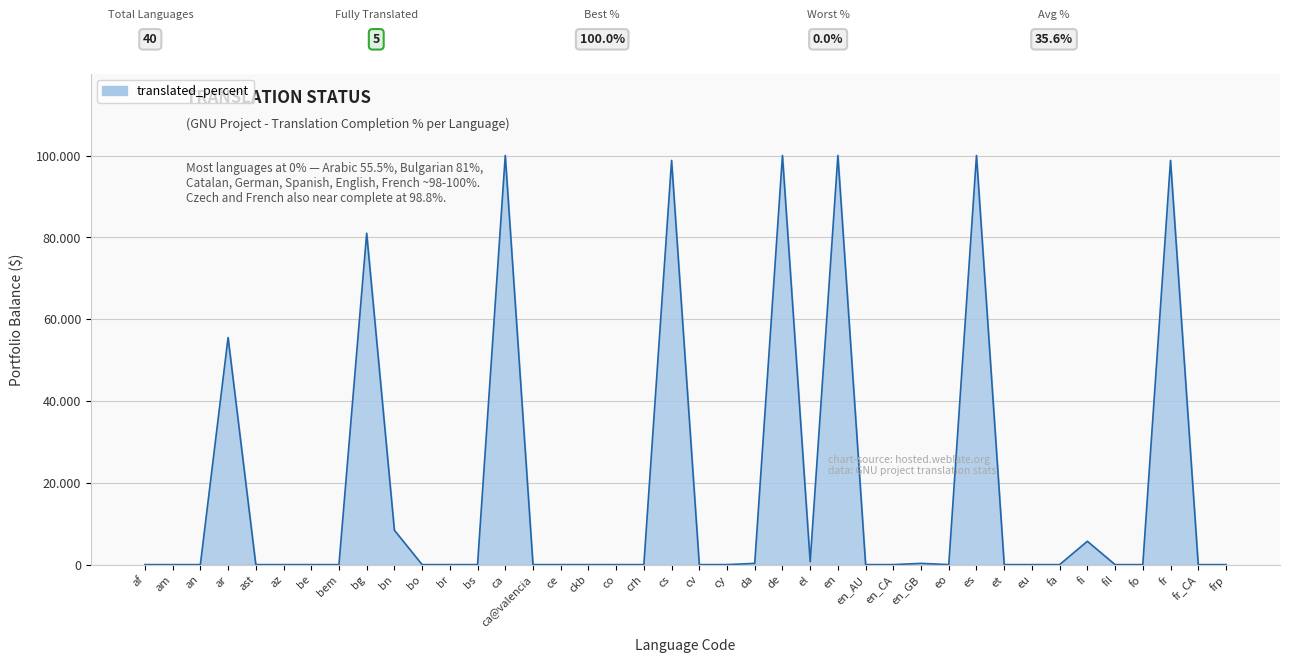

What is the change in value from bem to de?

+100.0